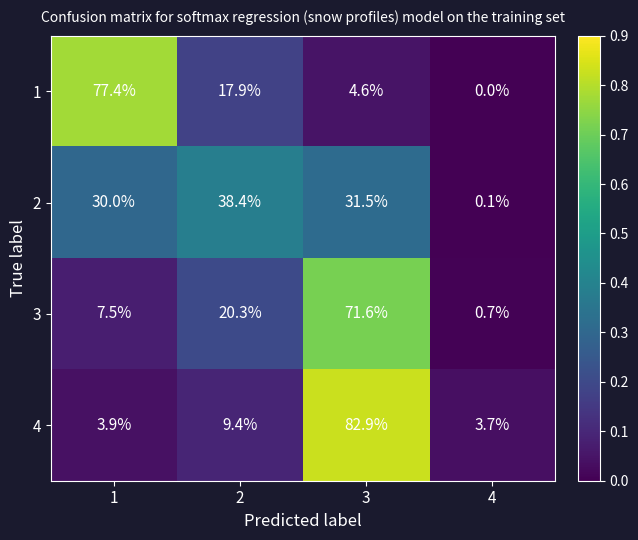

At which category is the sum across all series the highest?

3